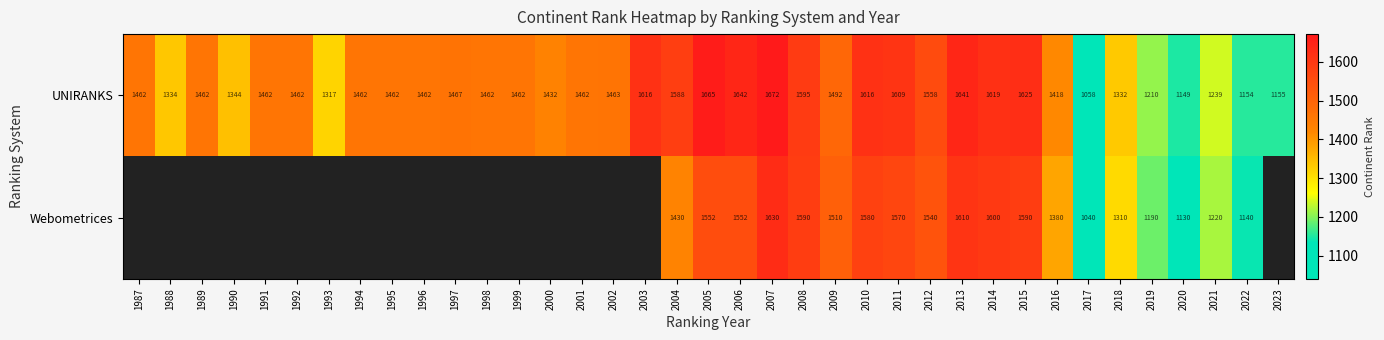

What is the difference between the UNIRANKS values at 2015 and 2023?

470